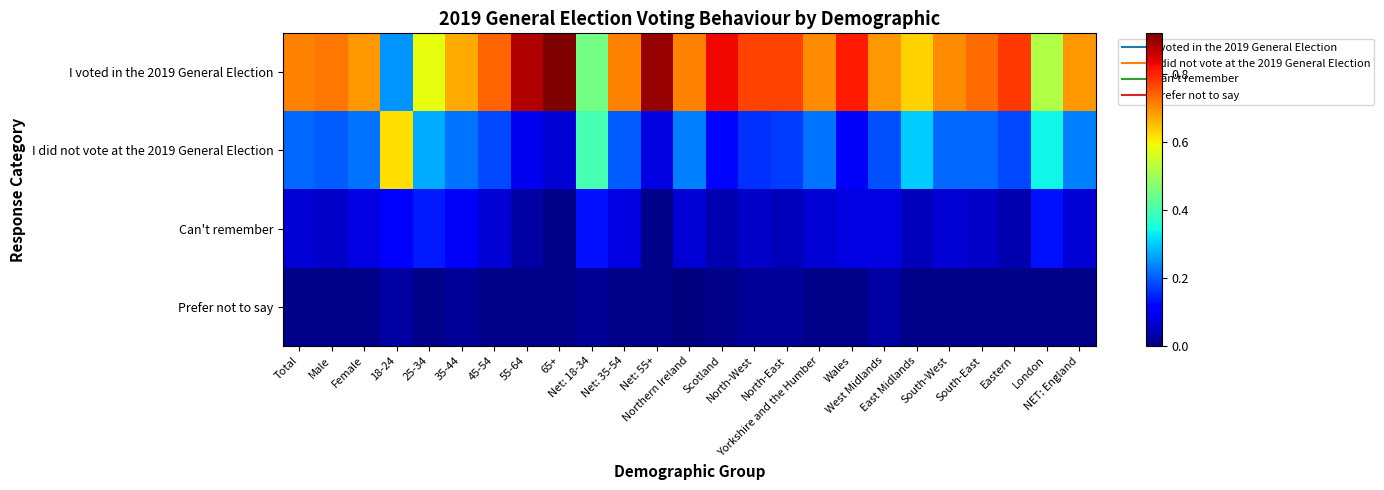

What is the total value across all series at Yorkshire and the Humber?

1.0